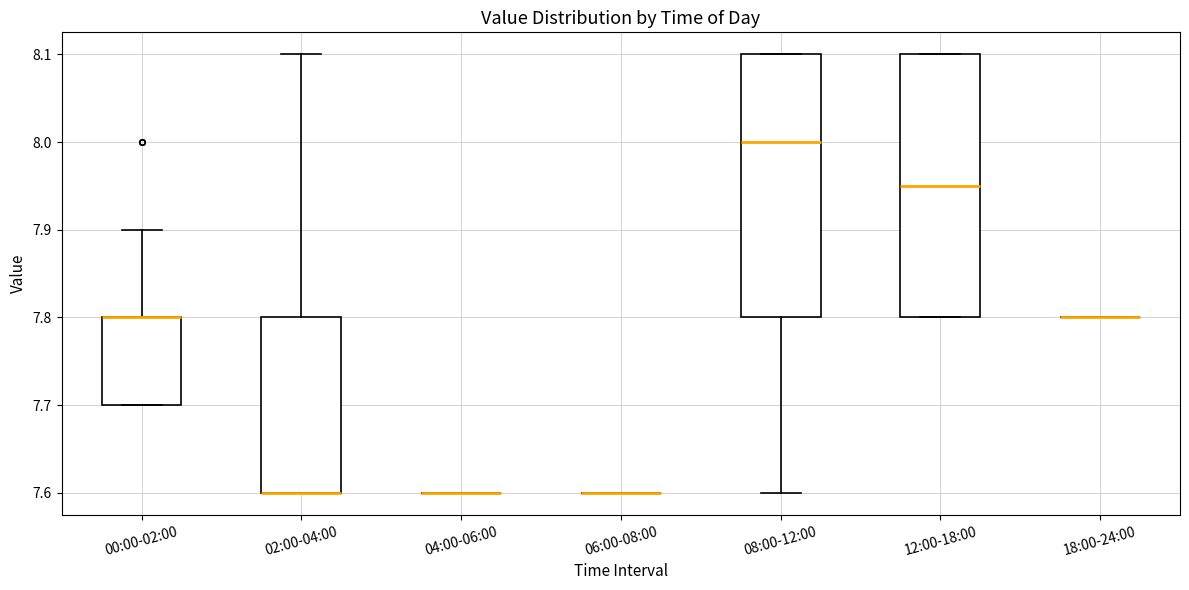

Reading left to right, read every box against the y-axis: the position of its median line, the range the box covers, and the ends of its whiskers. The values are not printed on the chart, so give them approximately, as read against the axis.

00:00-02:00: median 7.80 (drawn on the box's upper edge), box 7.70 to 7.80, whiskers 7.70 to 7.90
02:00-04:00: median 7.60 (drawn on the box's lower edge), box 7.60 to 7.80, whiskers 7.60 to 8.10
04:00-06:00: box collapsed to a line at 7.60, whiskers 7.60 to 7.60
06:00-08:00: box collapsed to a line at 7.60, whiskers 7.60 to 7.60
08:00-12:00: median 8.00, box 7.80 to 8.10, whiskers 7.60 to 8.10
12:00-18:00: median 7.95, box 7.80 to 8.10, whiskers 7.80 to 8.10
18:00-24:00: box collapsed to a line at 7.80, whiskers 7.80 to 7.80